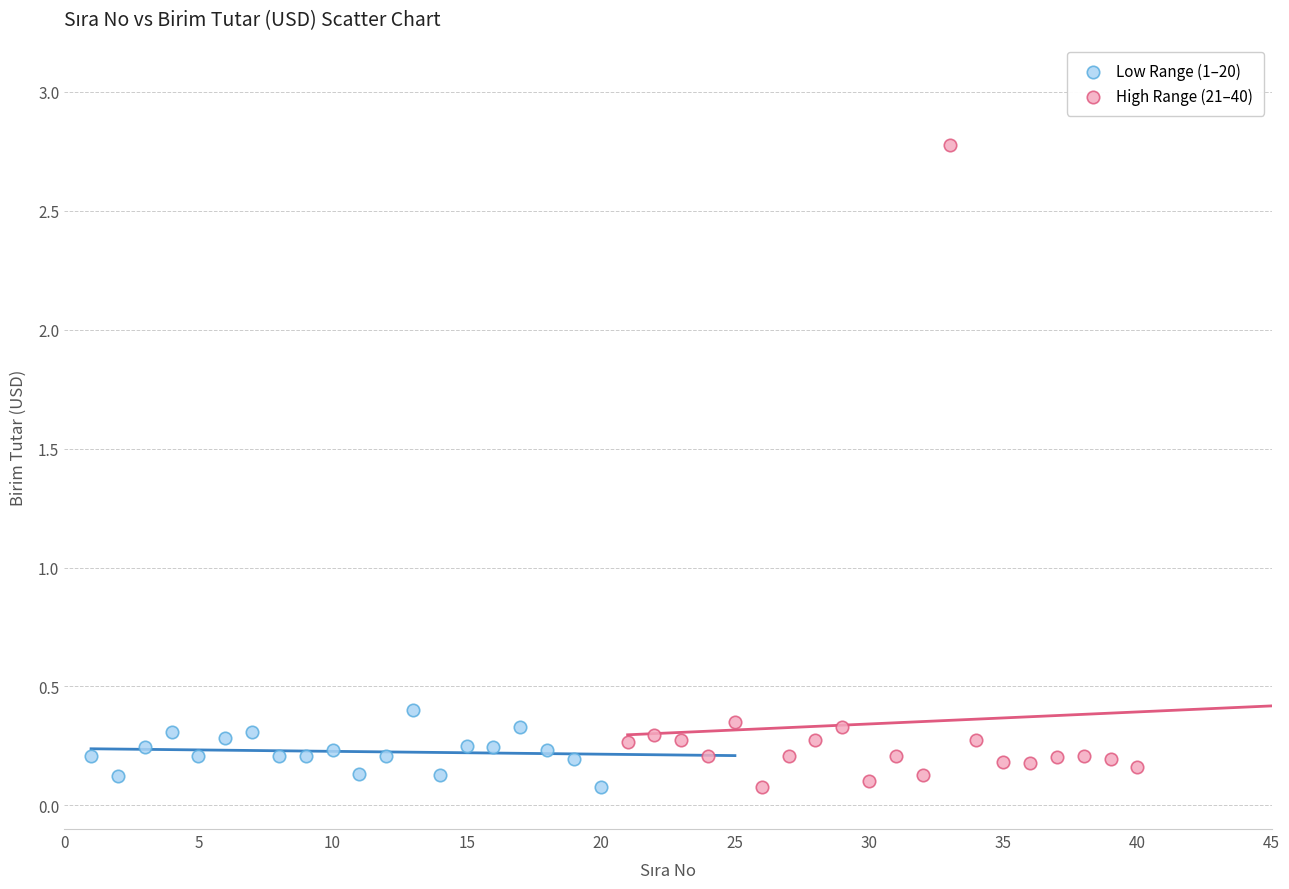

Which series reaches the maximum Y coordinate?

High Range (21–40)